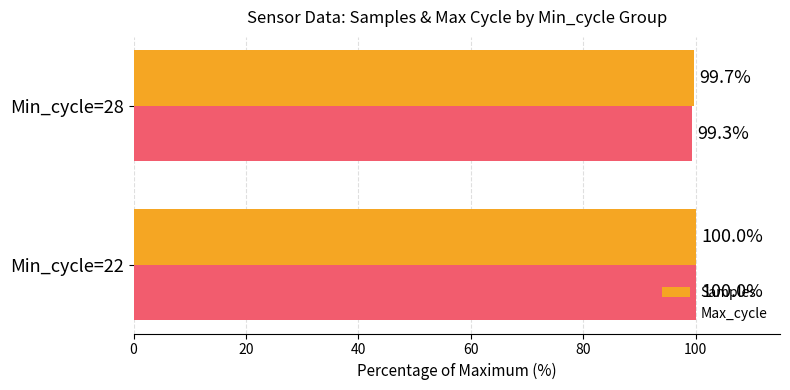

Is it true that Max_cycle equals 100.0 at Min_cycle=22?

True